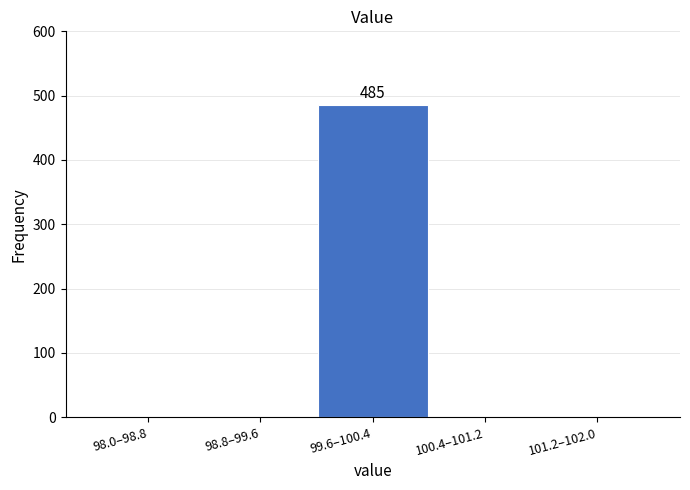

Reading left to right, transcribe all the data shown in this chart.

98.0–98.8=0	98.8–99.6=0	99.6–100.4=485	100.4–101.2=0	101.2–102.0=0